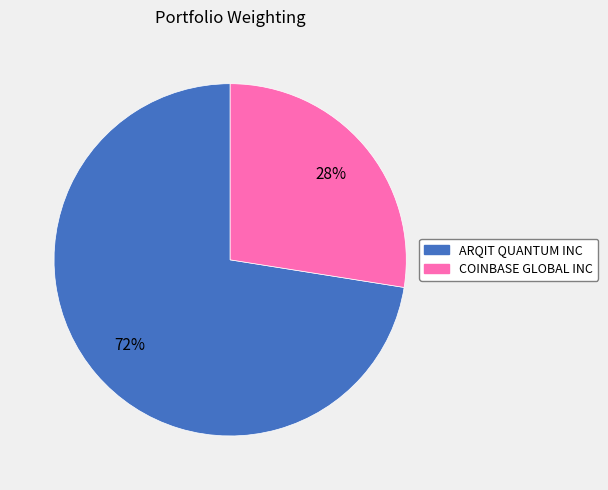

Is there a majority slice in this chart?

Yes